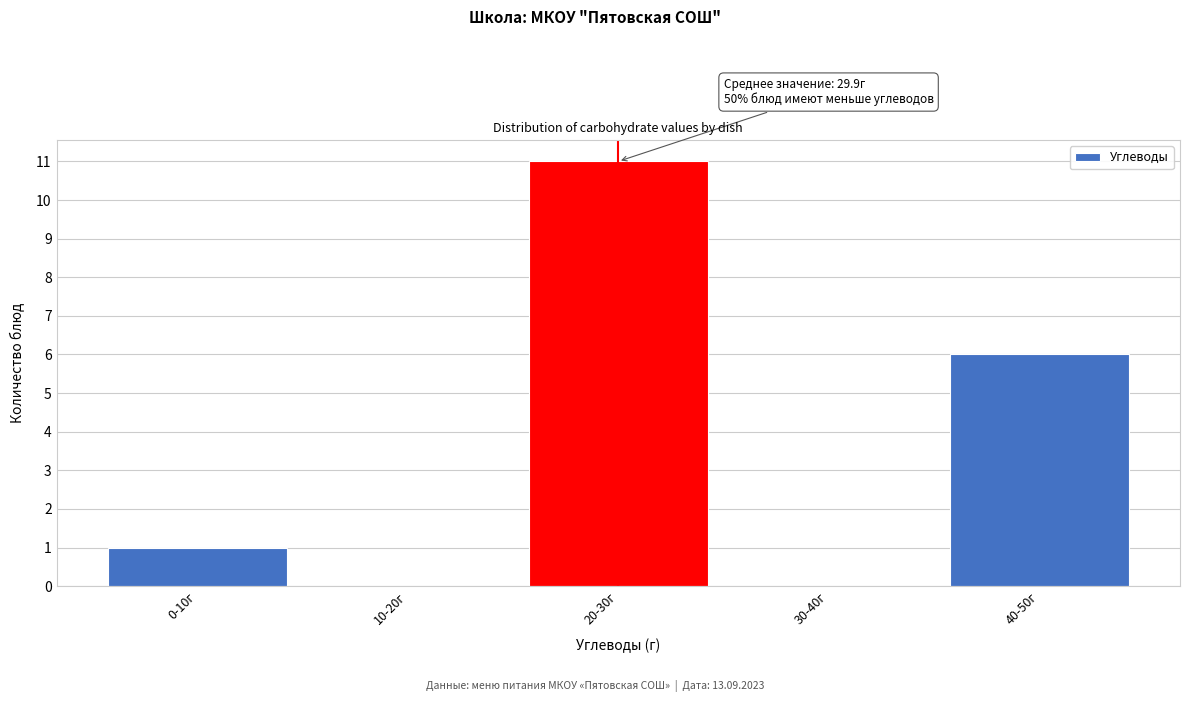

Reading left to right, what are all the values shown in this chart?

0-10г=1	10-20г=0	20-30г=11	30-40г=0	40-50г=6